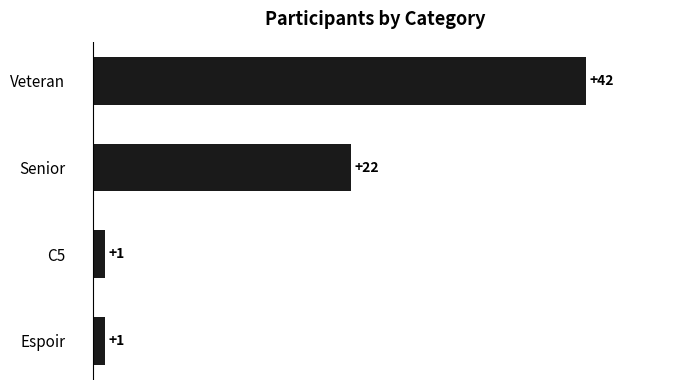

Approximately how many times larger is the value at Veteran compared to Espoir?

42.0